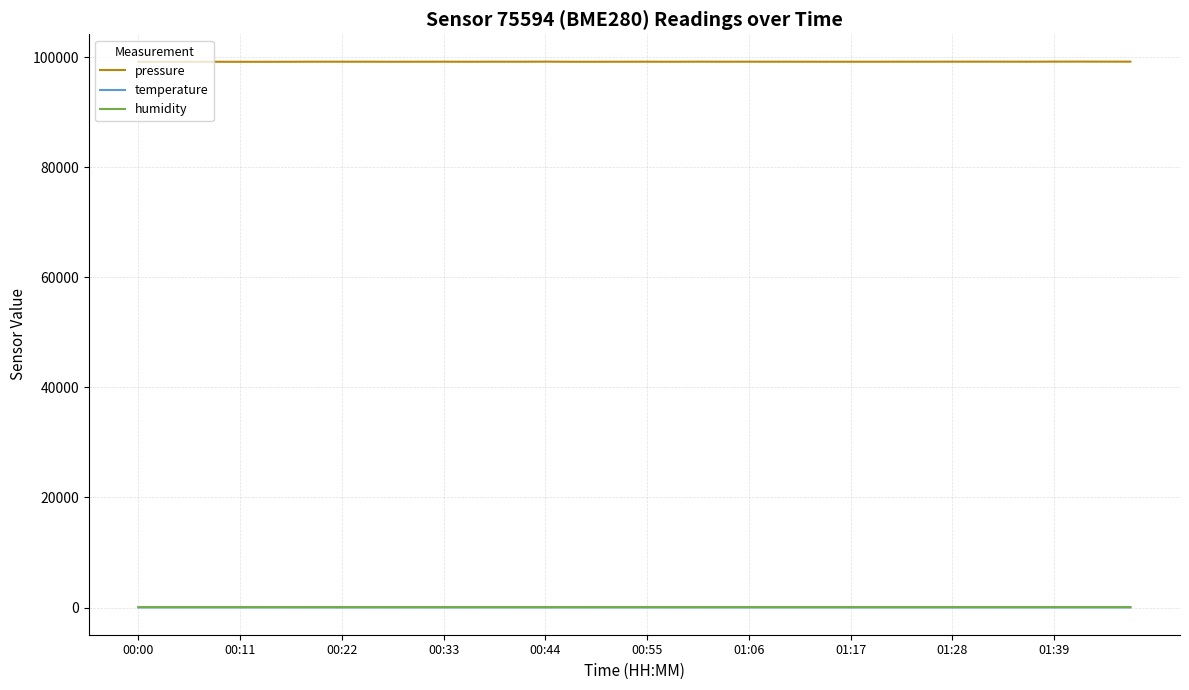

Which series has the largest range (max minus min)?

pressure